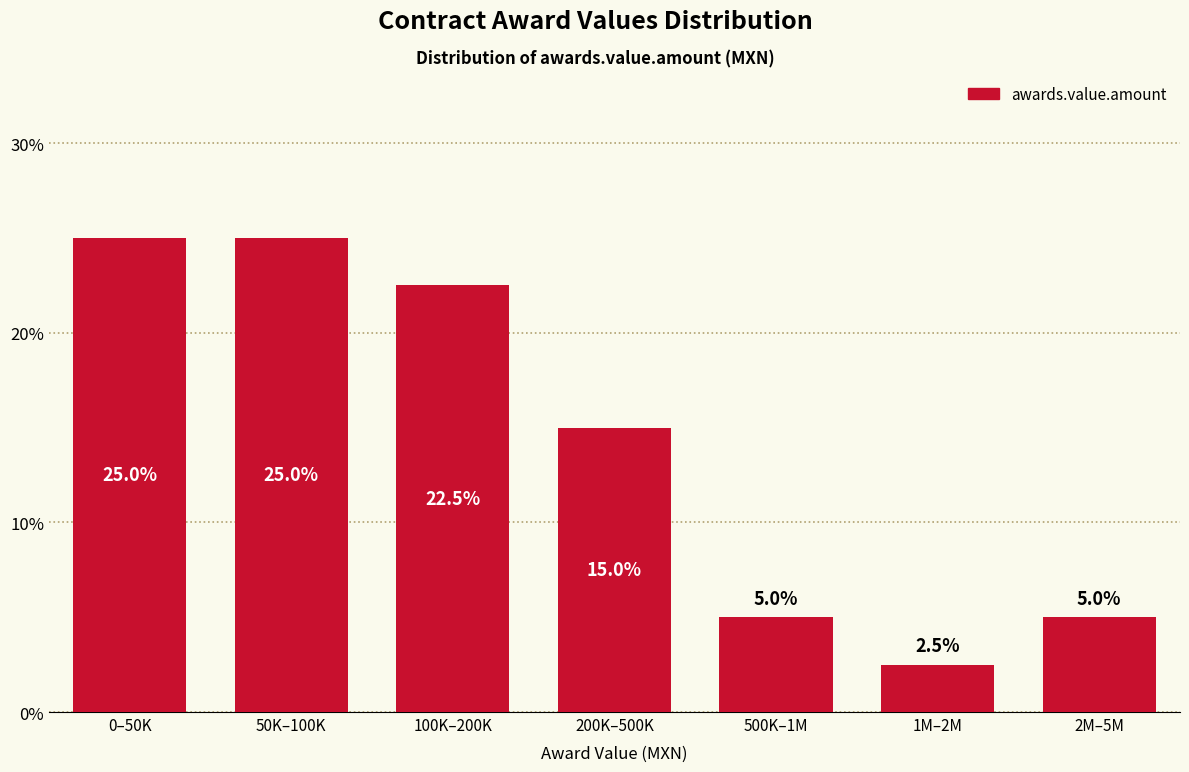

Reading right to left, what are all the values shown in this chart?

2M–5M=5.0	1M–2M=2.5	500K–1M=5.0	200K–500K=15.0	100K–200K=22.5	50K–100K=25.0	0–50K=25.0